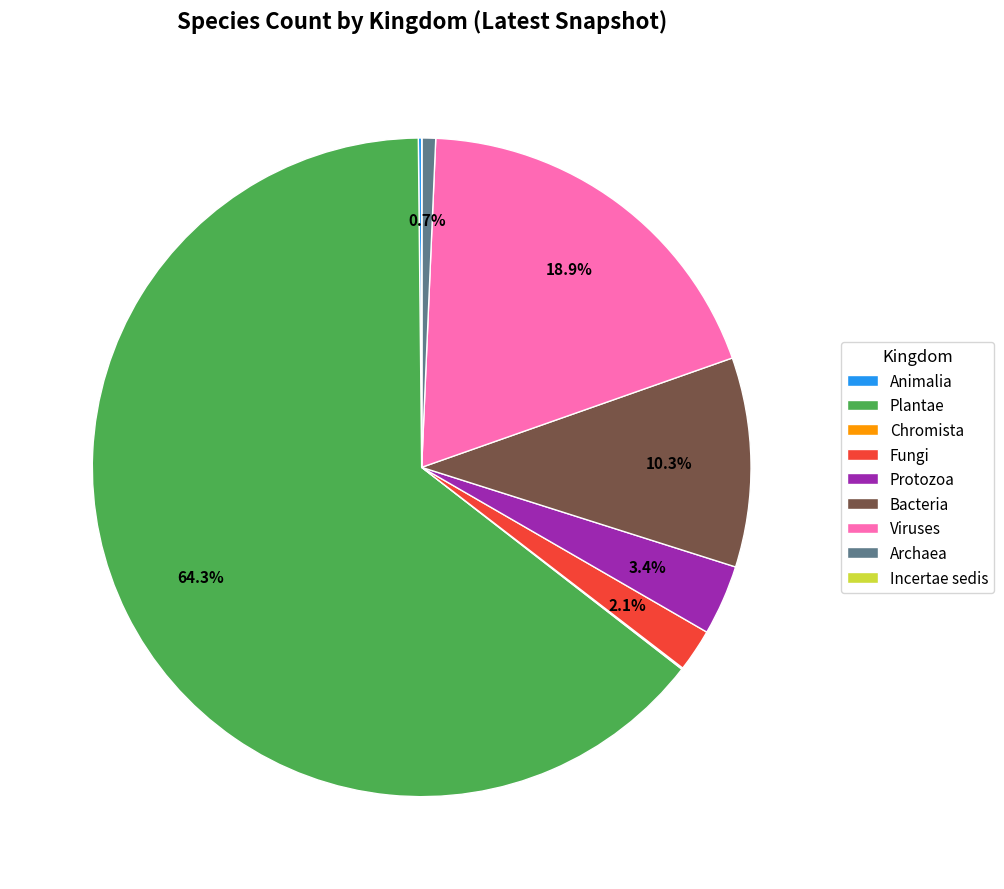

Which category has the biggest portion of the pie?

Plantae